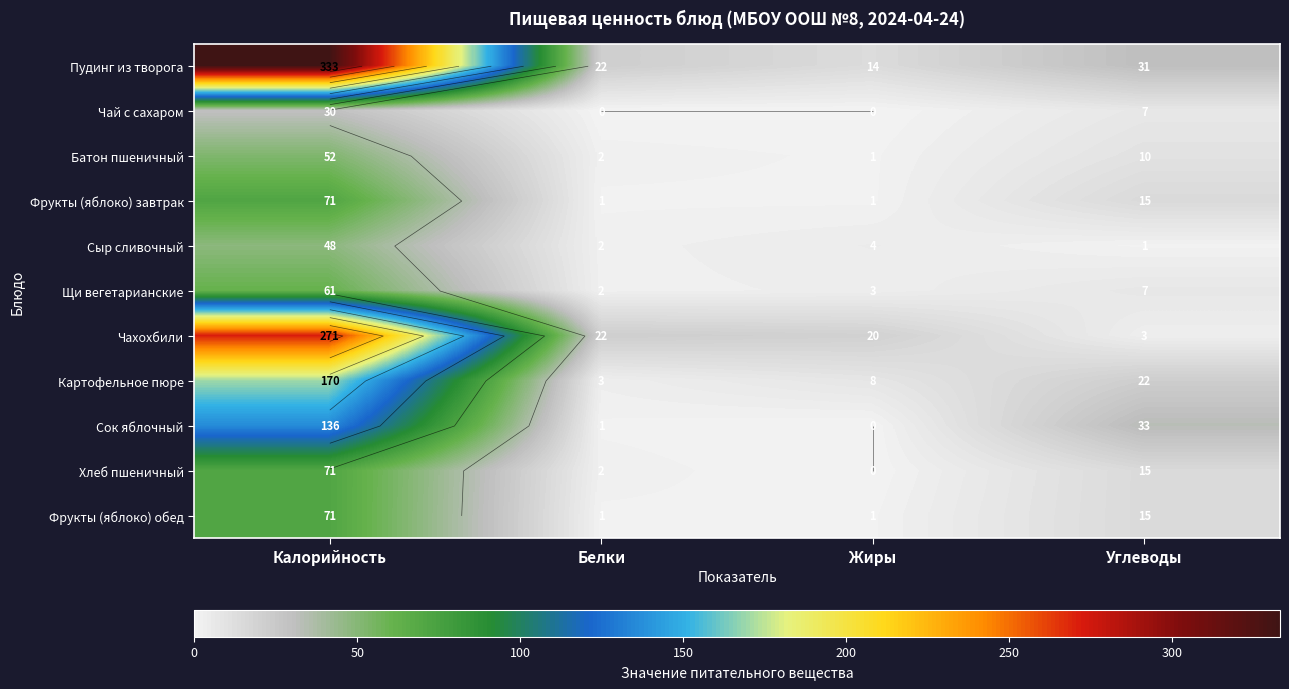

List the series in order of their peak value, lowest first.

Чай с сахаром, Сыр сливочный, Батон пшеничный, Щи вегетарианские, Фрукты (яблоко) завтрак, Хлеб пшеничный, Фрукты (яблоко) обед, Сок яблочный, Картофельное пюре, Чахохбили, Пудинг из творога